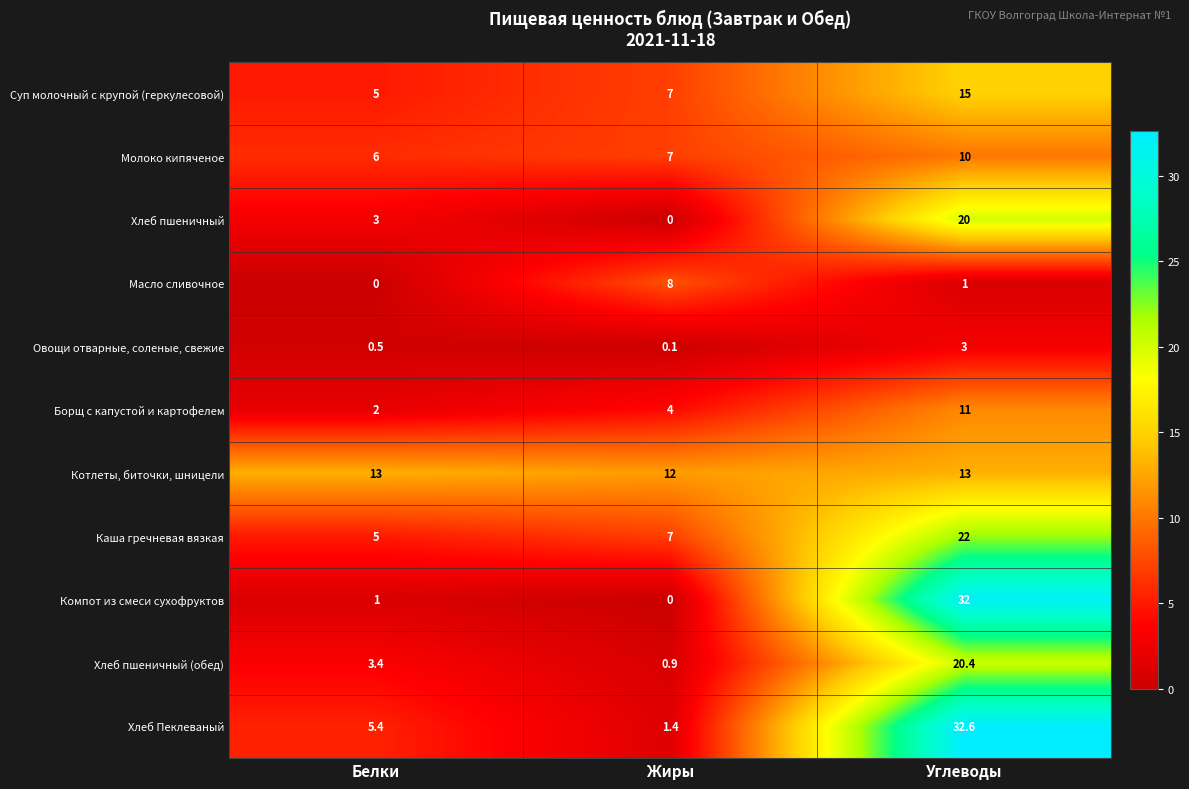

The Суп молочный с крупой (геркулесовой) series shows 5.1 at Углеводы. True or false?

False